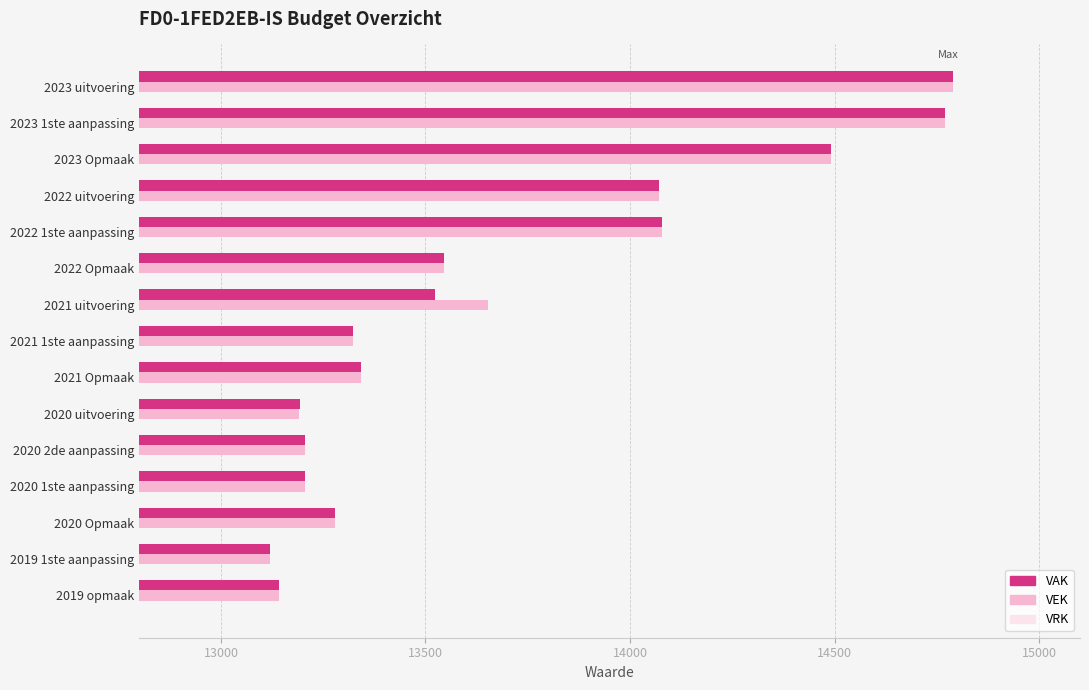

At how many categories does at least one series exceed 14368?

3